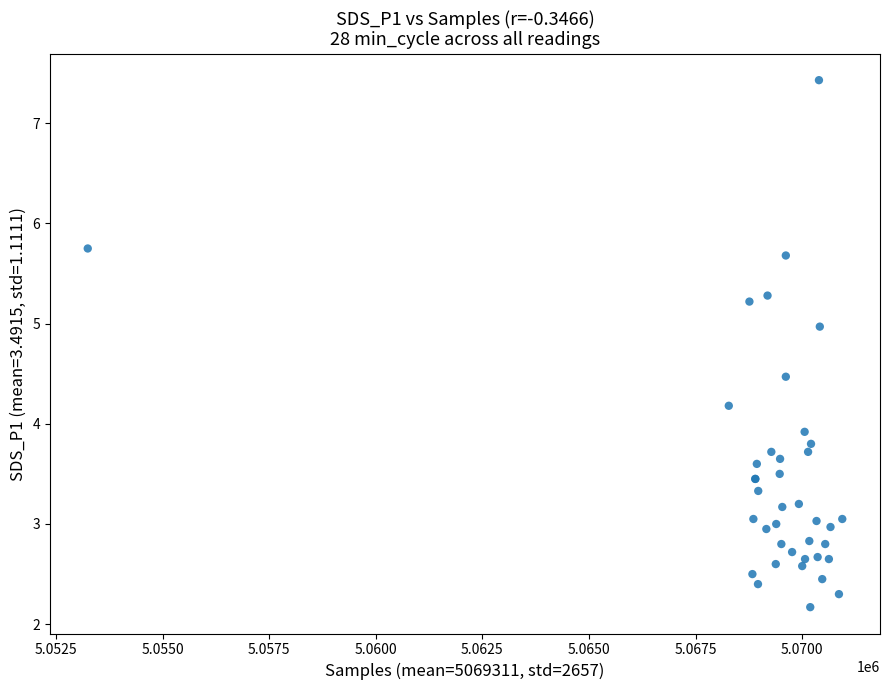

What Y value in the scatter plot is closest to 4?

3.9